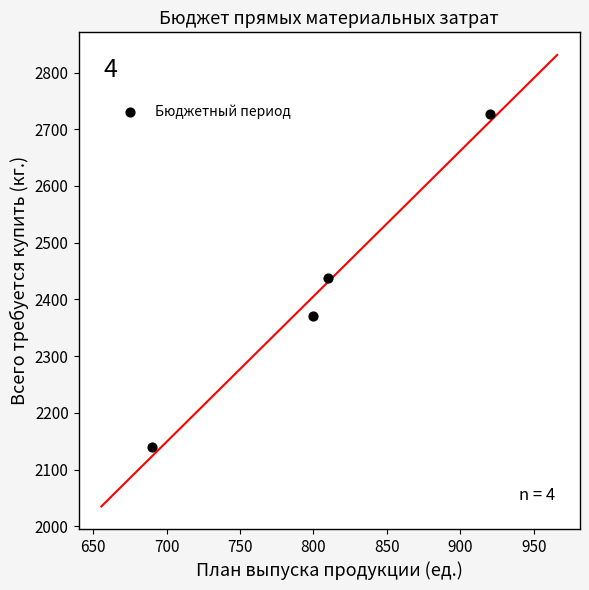

What is the range of X values (max minus min)?

230